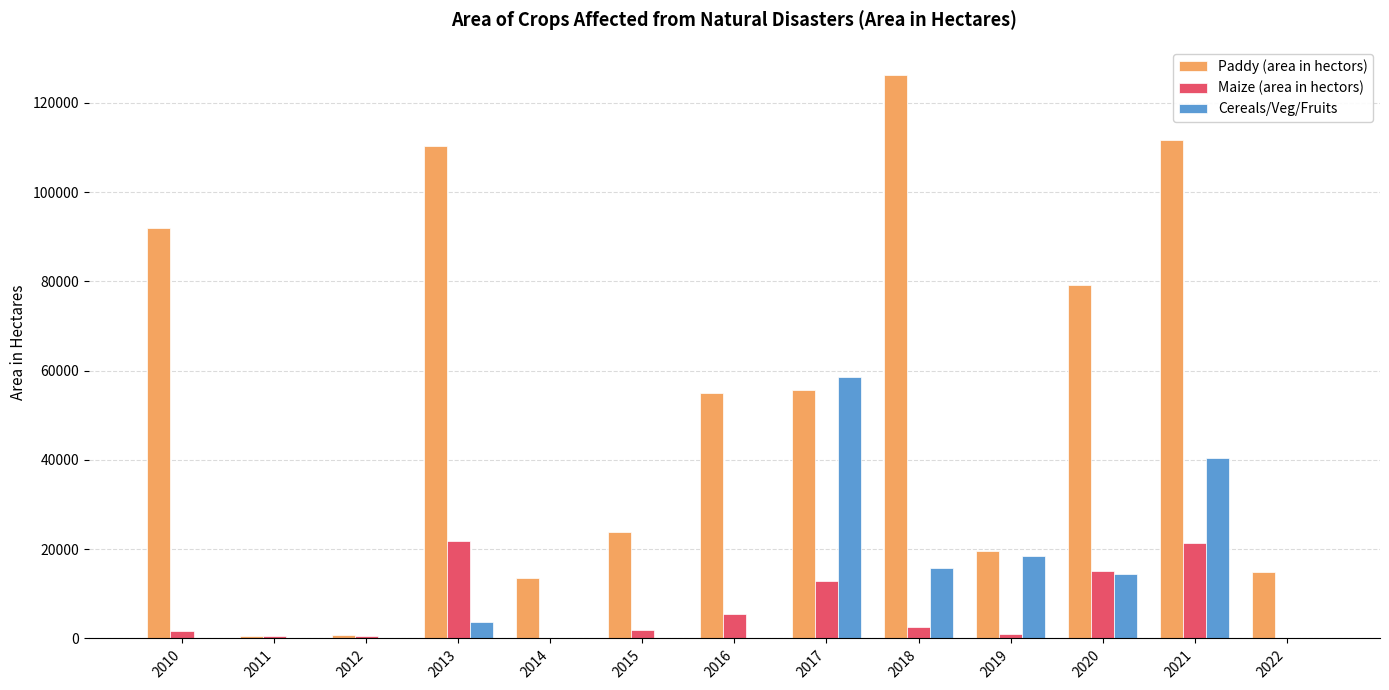

What is the difference between the Maize (area in hectors) values at 2020 and 2017?

2146.2